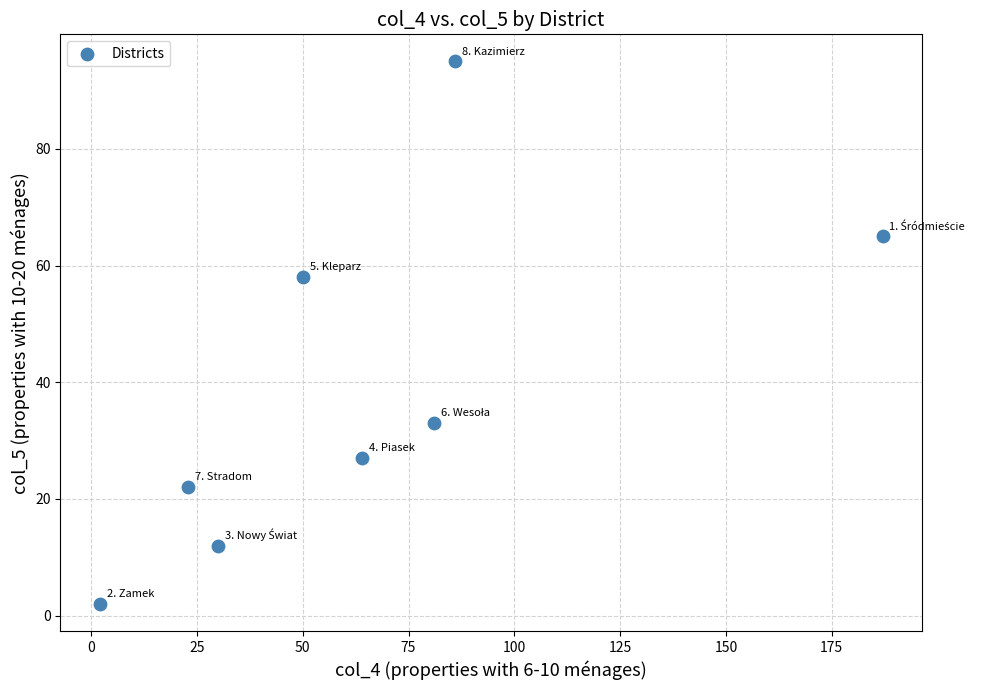

What Y value in the scatter plot is closest to 48?

58